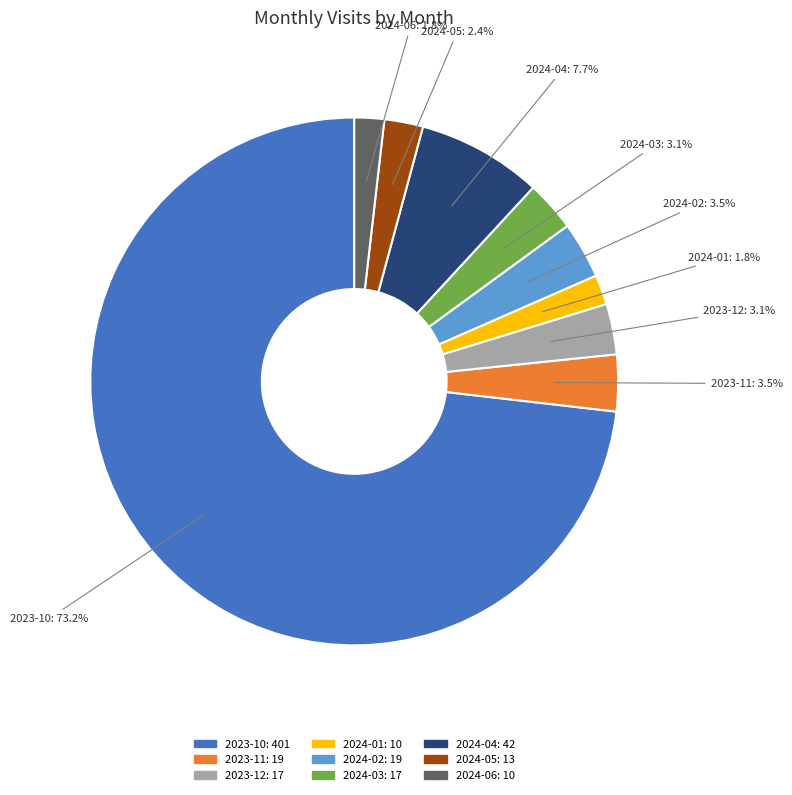

True or false: 2023-12 accounts for 15% of the total.

False